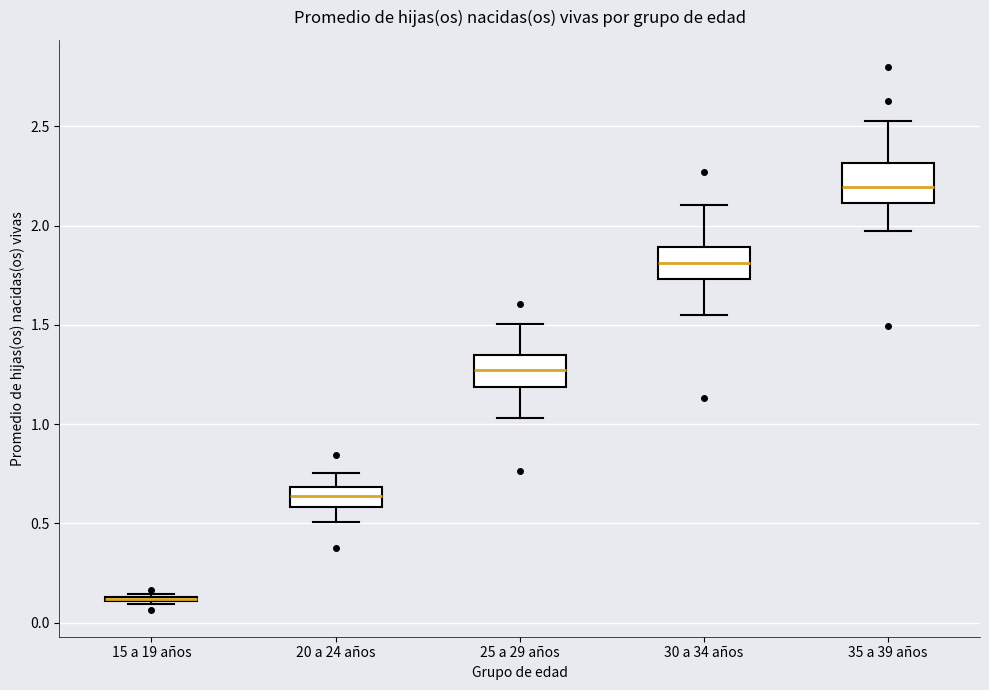

Where is the lower edge of the box for 30 a 34 años on the y-axis? The values are not printed on the chart, so give them approximately, as read against the axis.

1.75